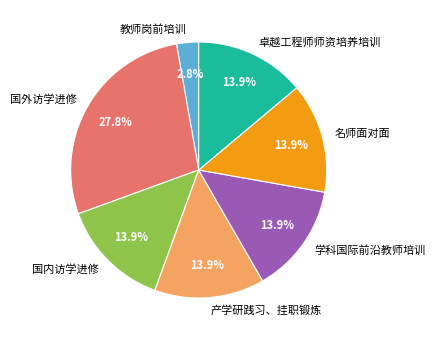

Is it true that 产学研践习、挂职锻炼 is 8% of the pie?

False